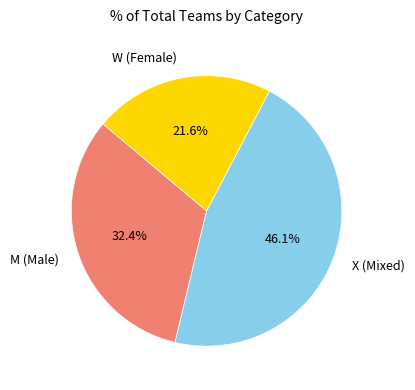

How many slices are in this pie chart?

3